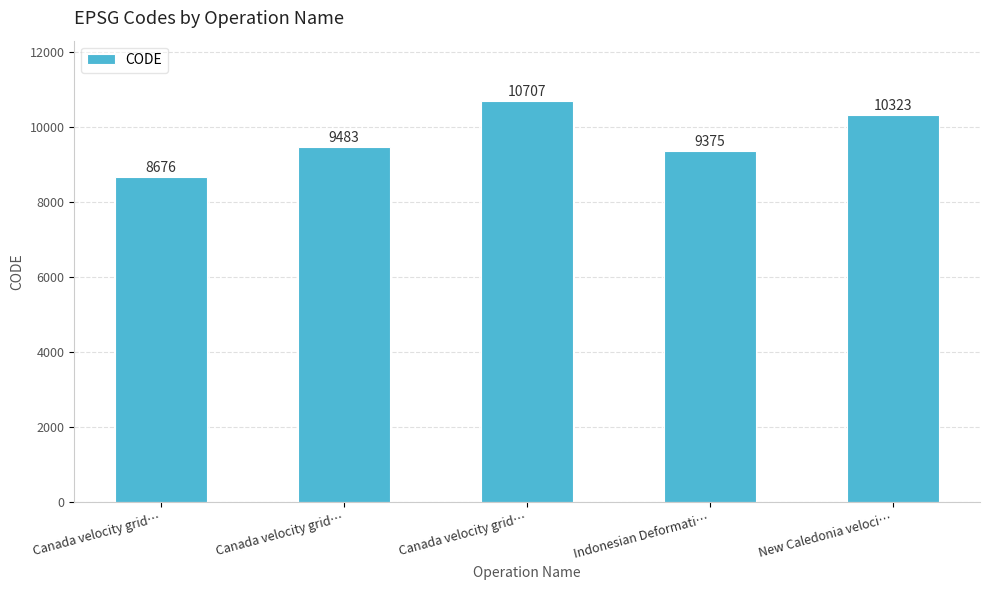

At which label does the data first exceed 9483?

Canada velocity grid…